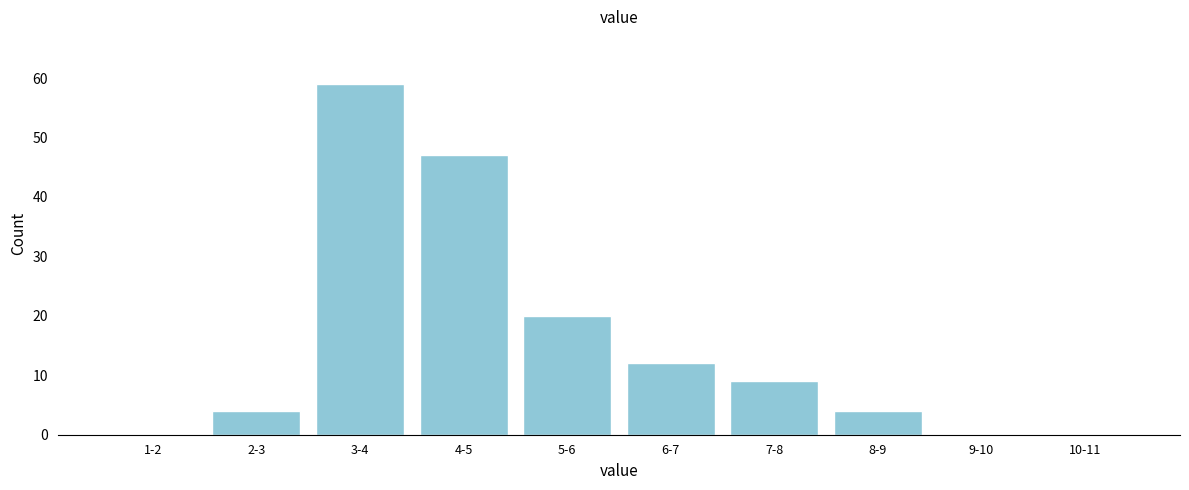

Reading right to left, extract all data points from this chart.

10-11=0	9-10=0	8-9=4	7-8=9	6-7=12	5-6=20	4-5=47	3-4=59	2-3=4	1-2=0